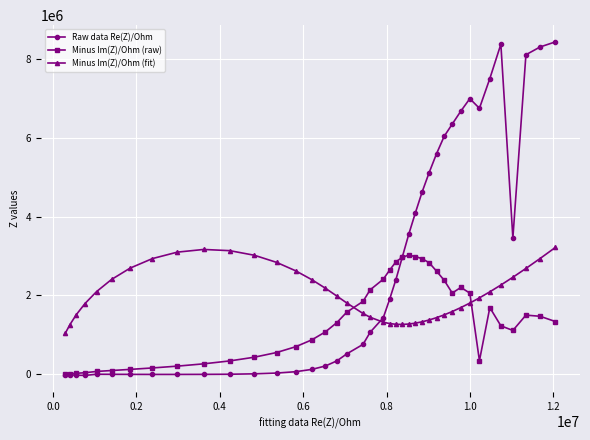

Rank the series by their average value, from highest to lowest.

Raw data Re(Z)/Ohm, Minus Im(Z)/Ohm (fit), Minus Im(Z)/Ohm (raw)